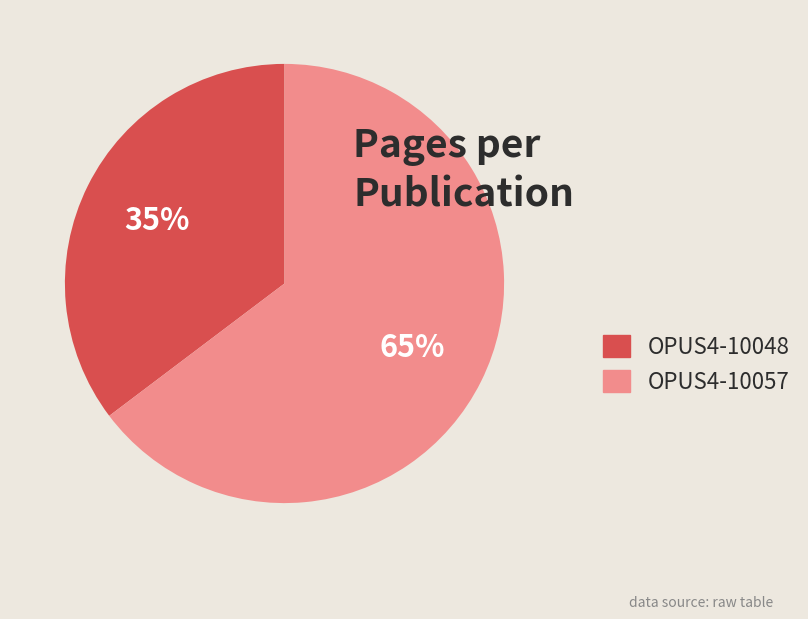

Which has a higher value, OPUS4-10048 or OPUS4-10057?

OPUS4-10057